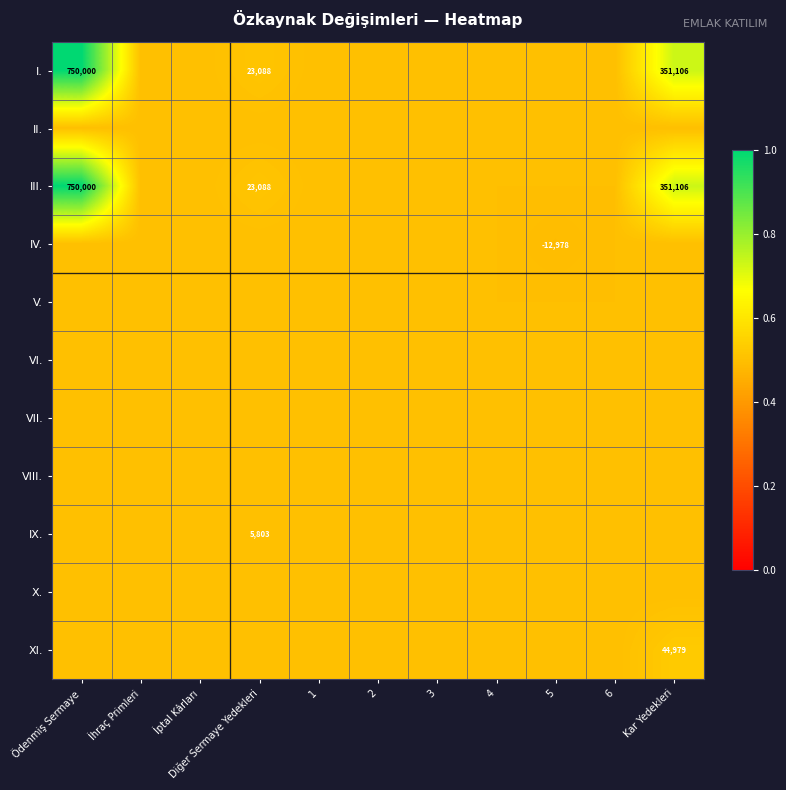

Is it true that III. equals 35489.4 at Diğer Sermaye Yedekleri?

False